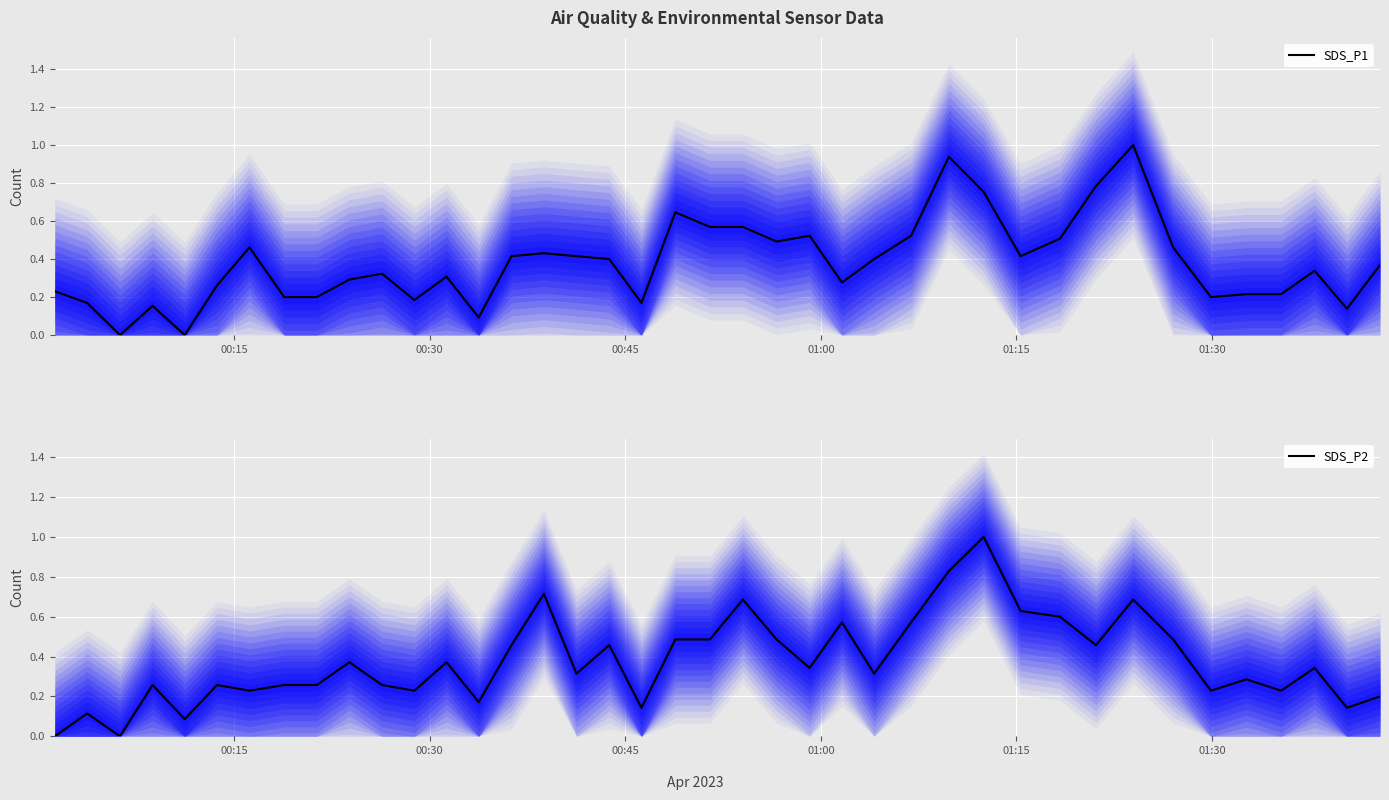

Reading left to right, transcribe all the data shown in this chart.

SDS_P1: 0.2	0.2	0.0	0.2	0.0	0.3	0.5	0.2	0.2	0.3	0.3	0.2	0.3	0.1	0.4	0.4	0.4	0.4	0.2	0.6	0.6	0.6	0.5	0.5	0.3	0.4	0.5	0.9	0.8	0.4	0.5	0.8	1.0	0.5	0.2	0.2	0.2	0.3	0.1	0.4
SDS_P2: 0.0	0.1	0.0	0.3	0.1	0.3	0.2	0.3	0.3	0.4	0.3	0.2	0.4	0.2	0.5	0.7	0.3	0.5	0.1	0.5	0.5	0.7	0.5	0.3	0.6	0.3	0.6	0.8	1.0	0.6	0.6	0.5	0.7	0.5	0.2	0.3	0.2	0.3	0.1	0.2